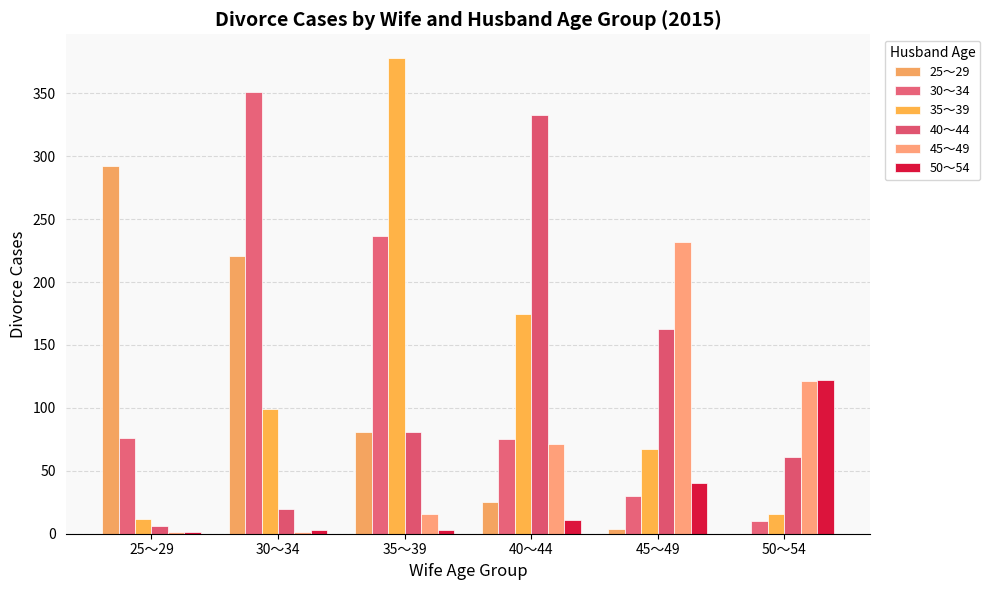

At which category does the chart reach its minimum across all series?

50～54